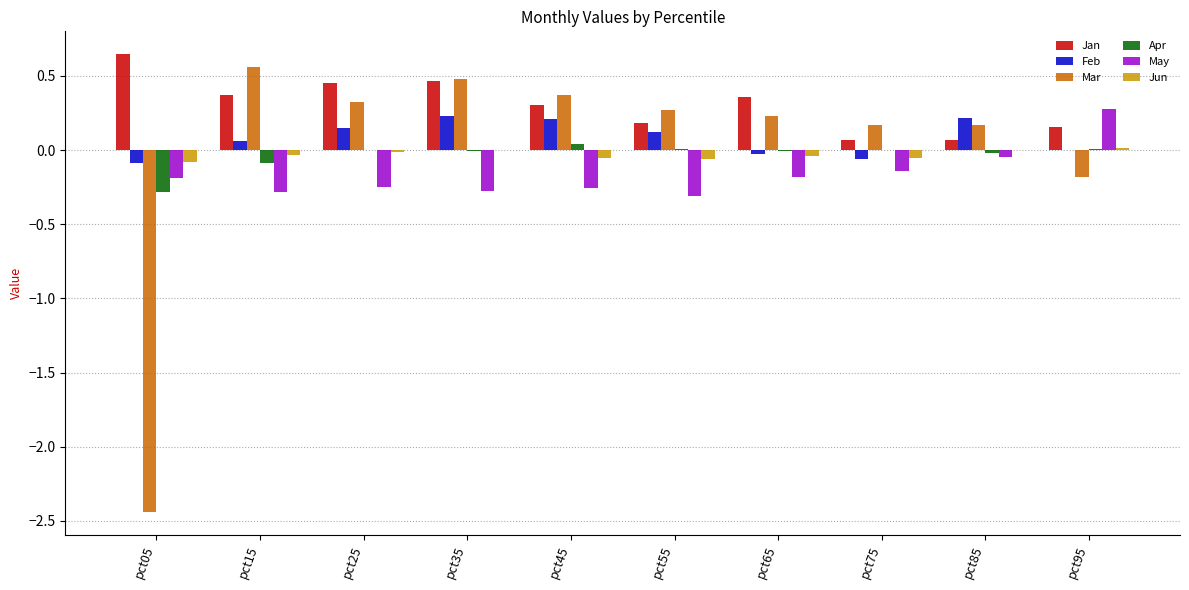

What is the sum of all May values?

-1.6